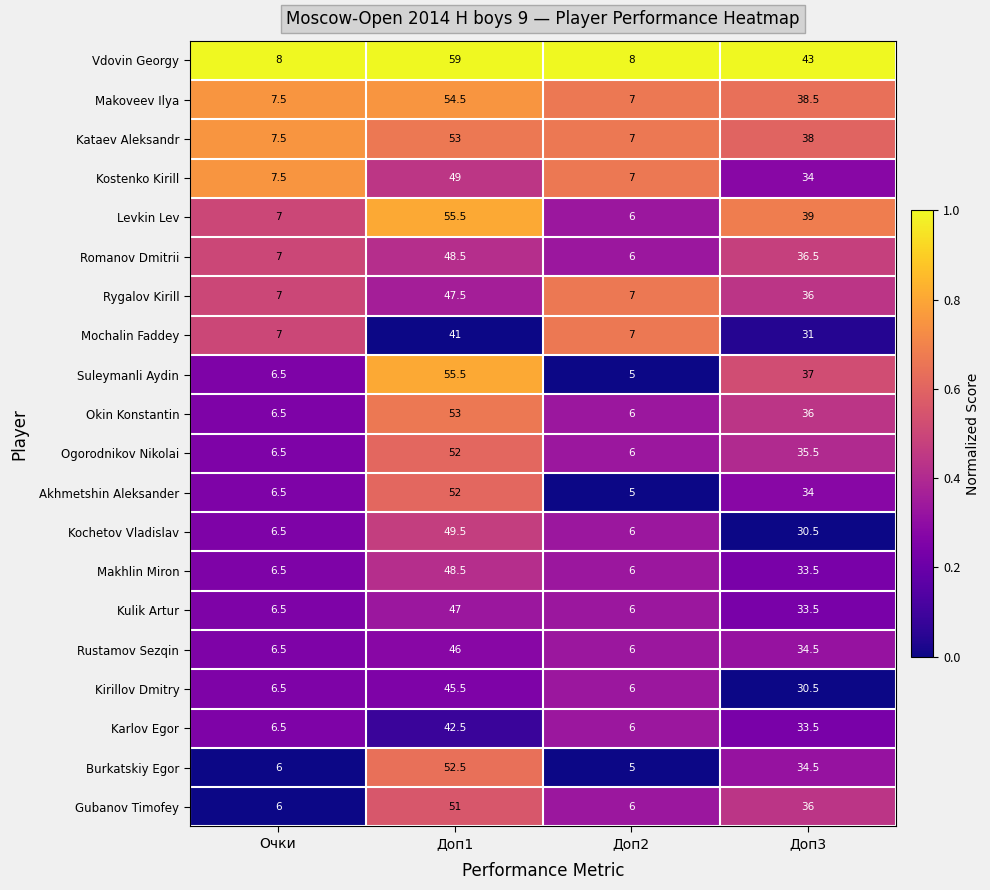

What is the difference between the Rustamov Sezqin values at Доп3 and Доп2?

28.5